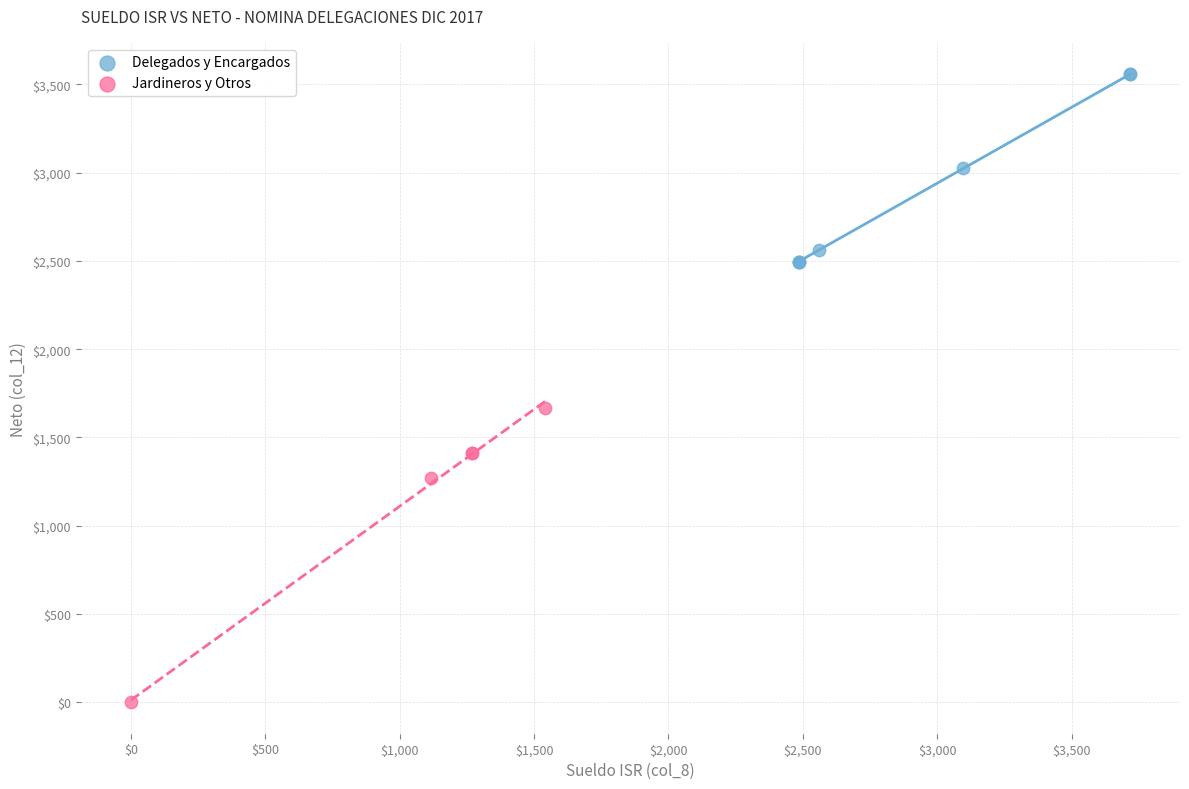

Which series has the largest Y range (max minus min)?

Jardineros y Otros